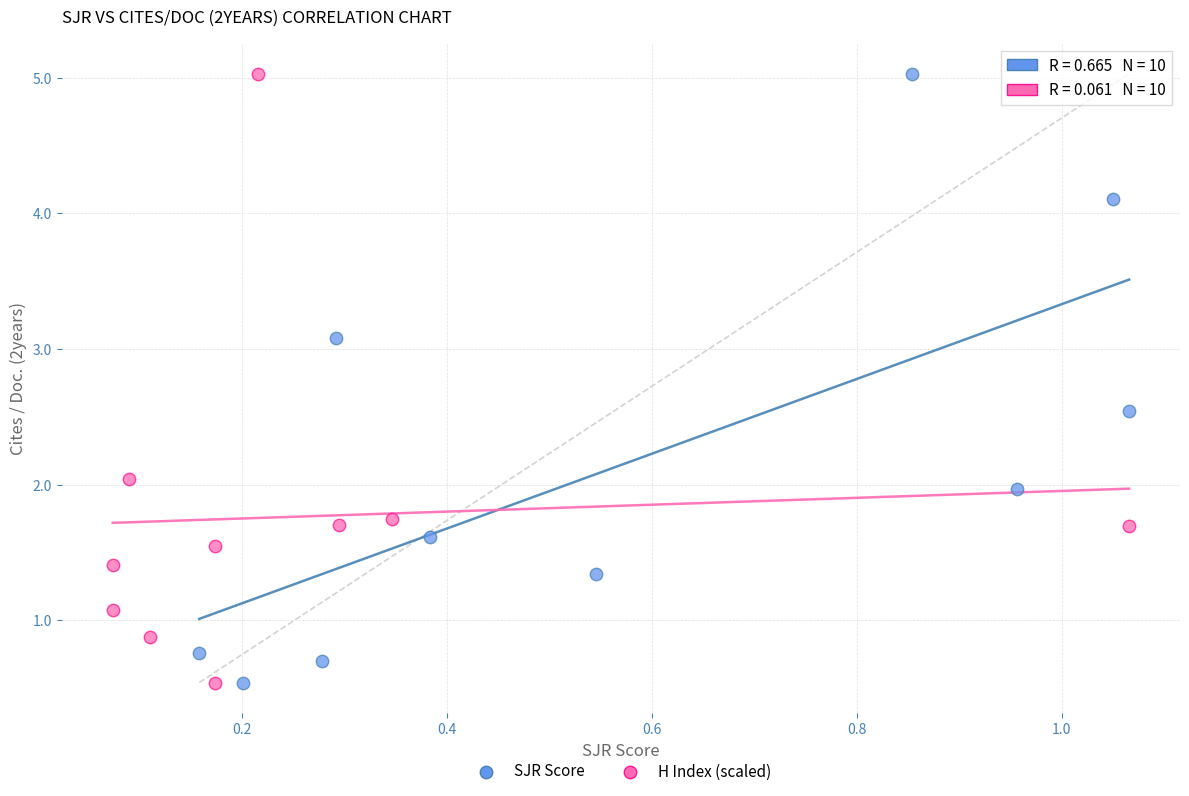

What are all the series names shown in the legend?

SJR Score, H Index (scaled)